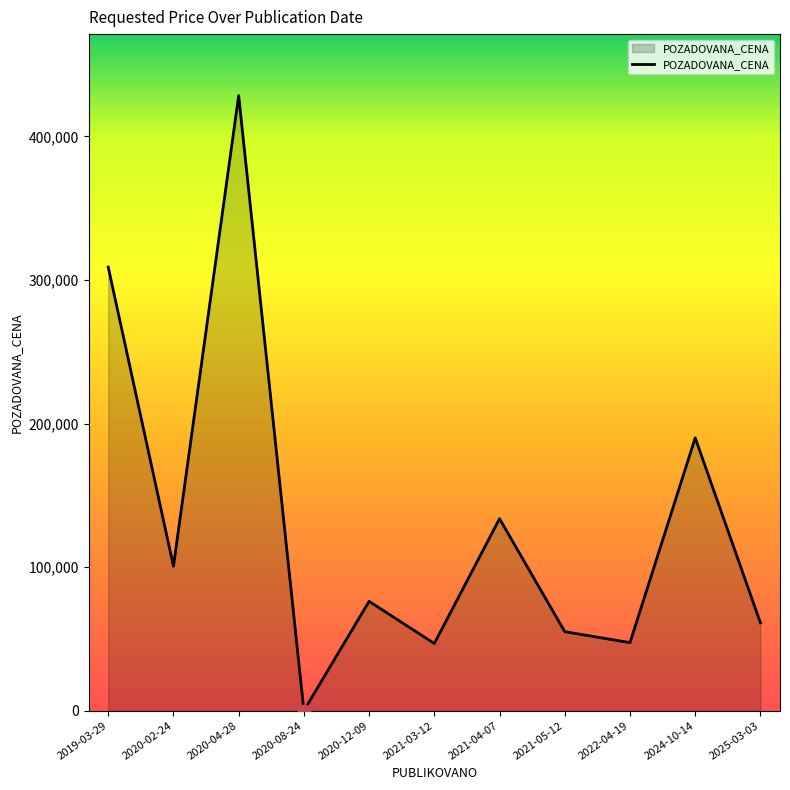

Which has a higher value, 2022-04-19 or 2020-04-28?

2020-04-28